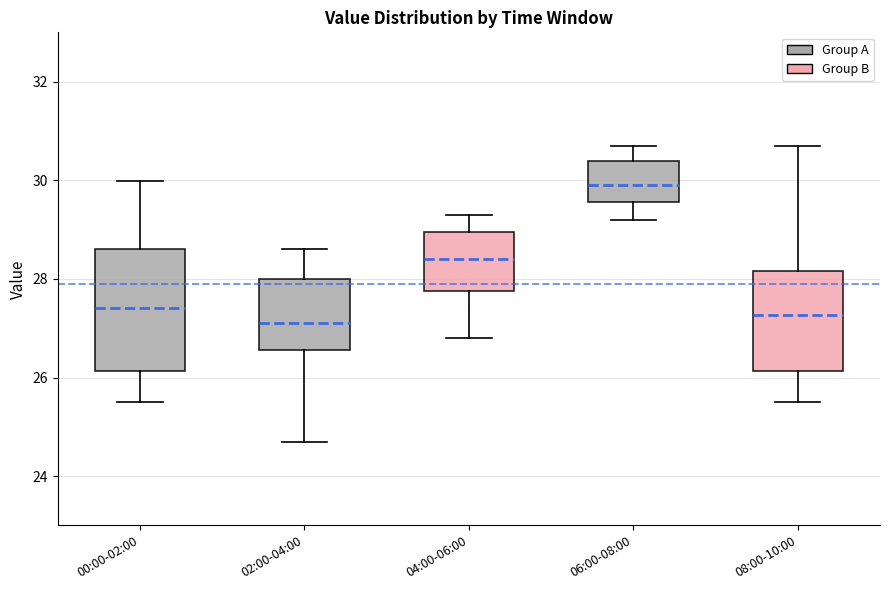

Which box has the highest median line?

06:00-08:00